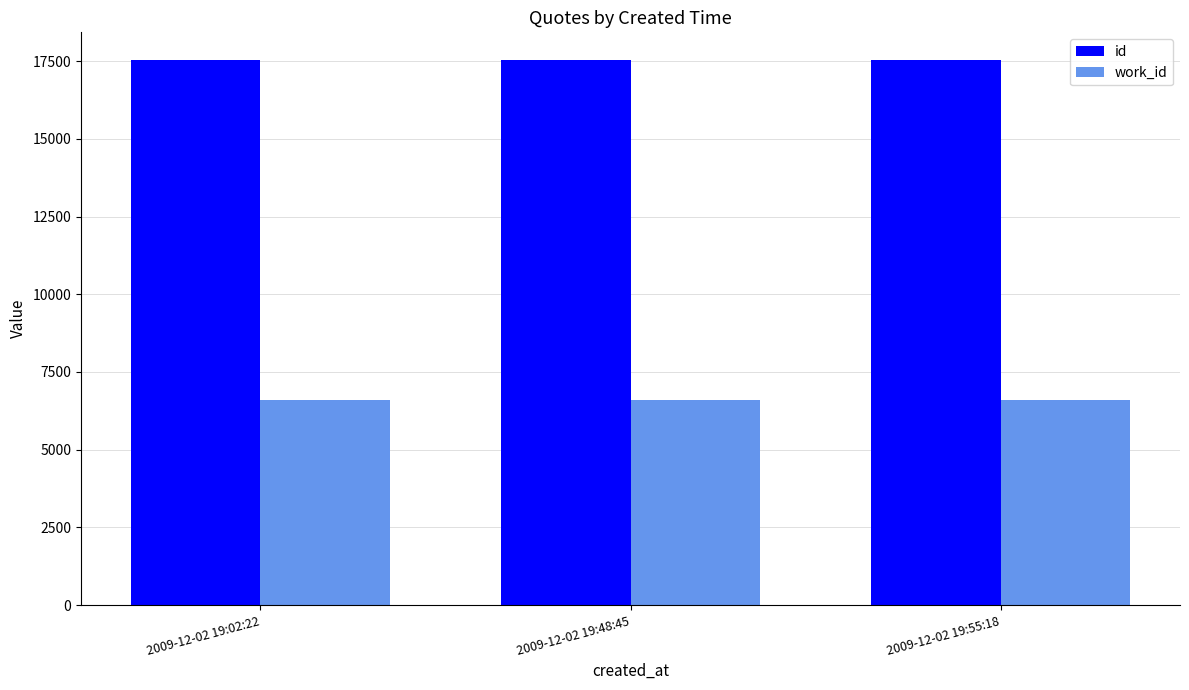

True or false: work_id has a value of 6611 at 2009-12-02 19:55:18.

True